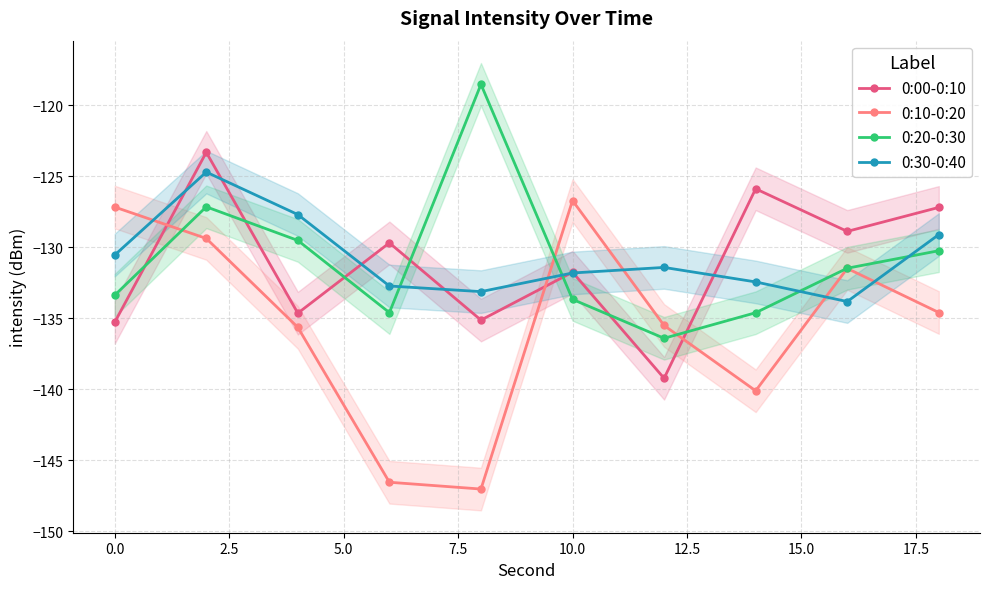

How many intersections are there between 0:10-0:20 and 0:00-0:10?

3